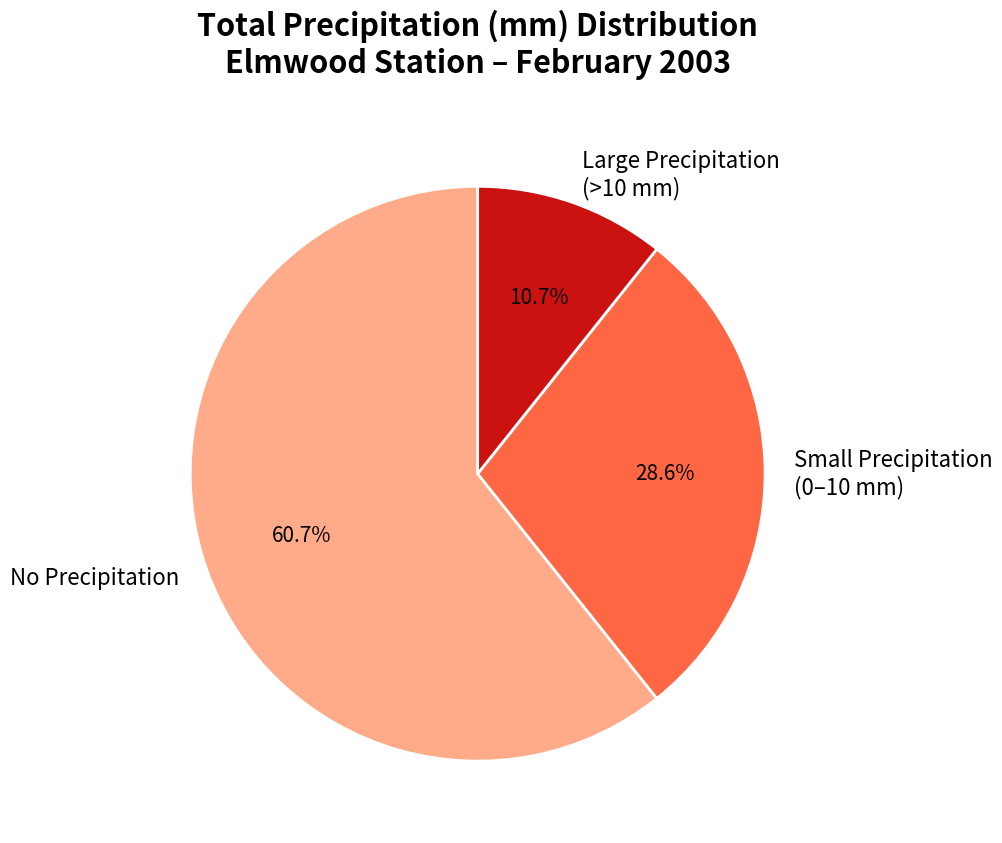

What percentage is NOT represented by Large Precipitation (>10 mm)?

89.3%